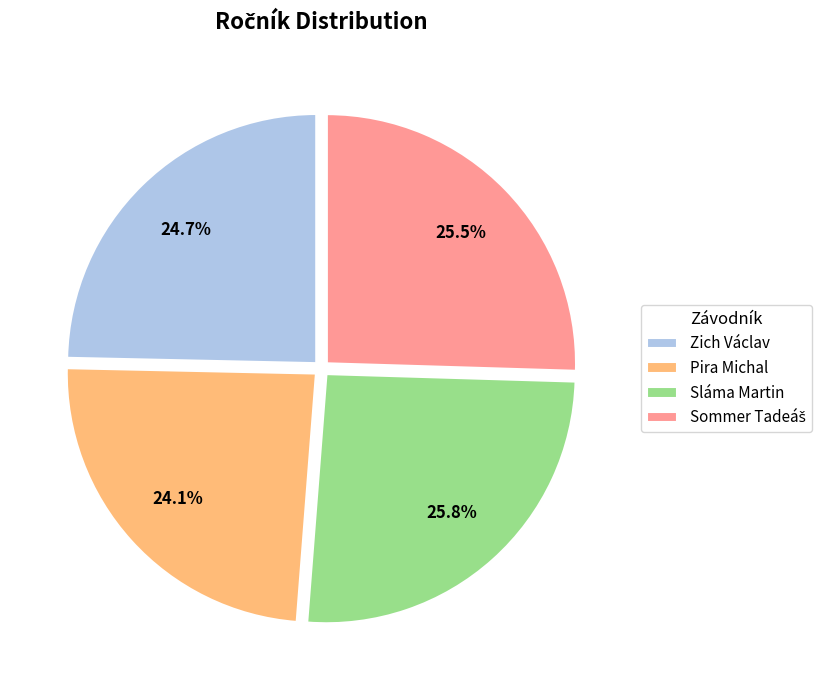

Does any single category account for the majority?

No